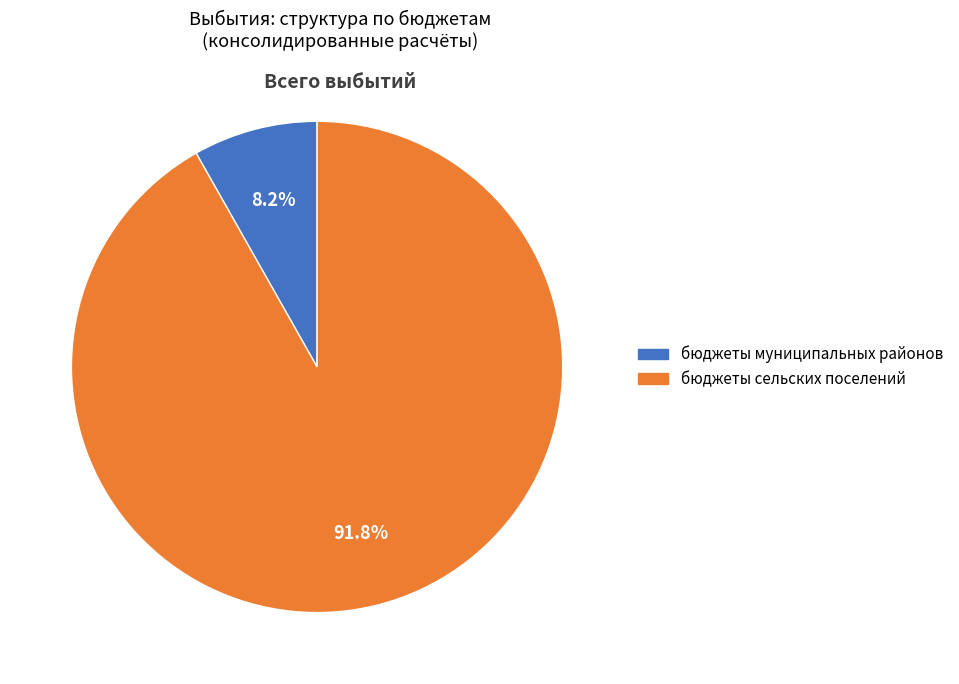

Approximately how many times larger is the value at бюджеты сельских поселений compared to бюджеты муниципальных районов?

11.2